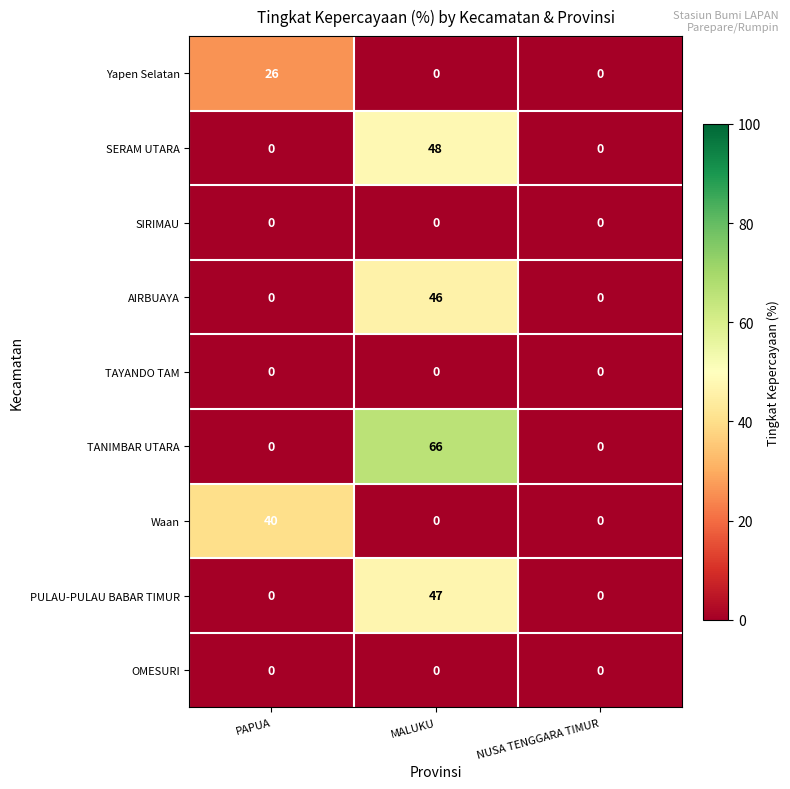

At how many categories does at least one series exceed 45?

1